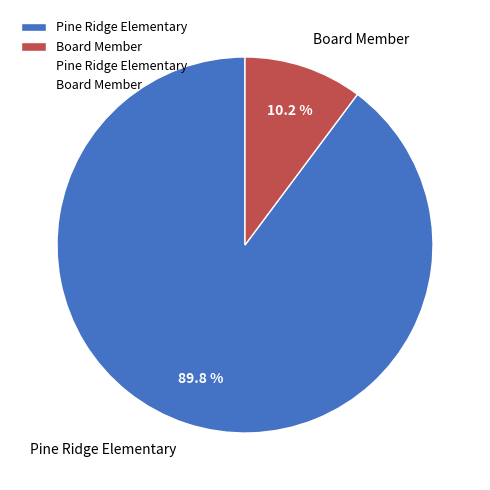

What portion of the pie excludes Board Member?

89.8%